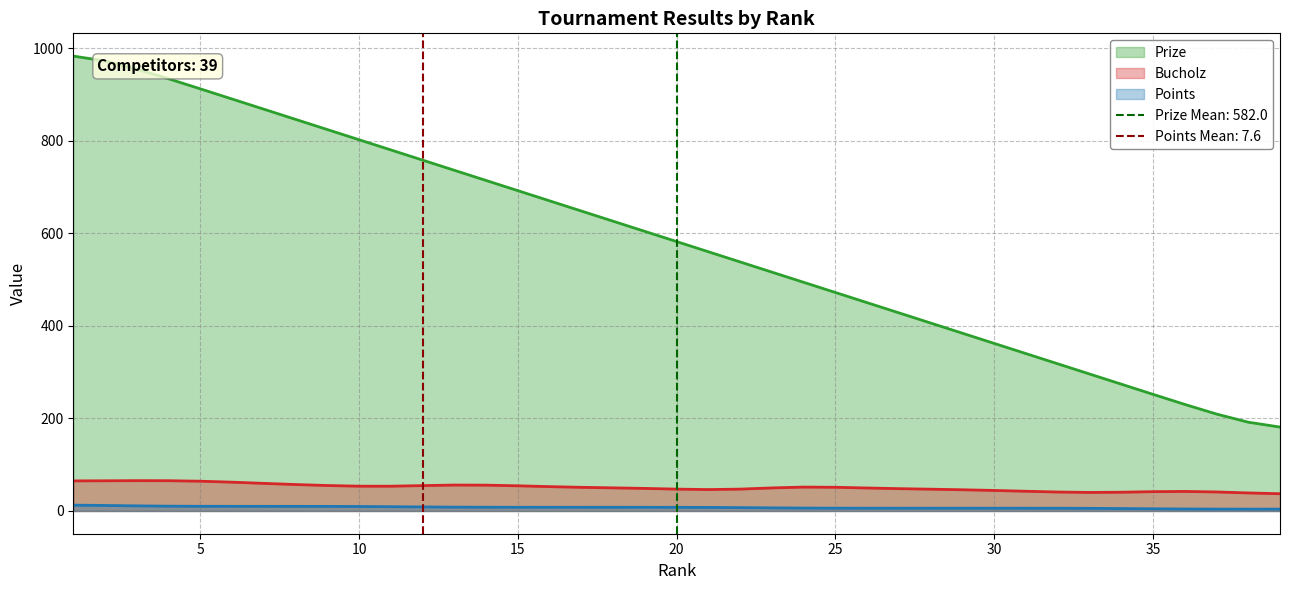

What is the sum of the Prize values at 36 and 28?

636.2